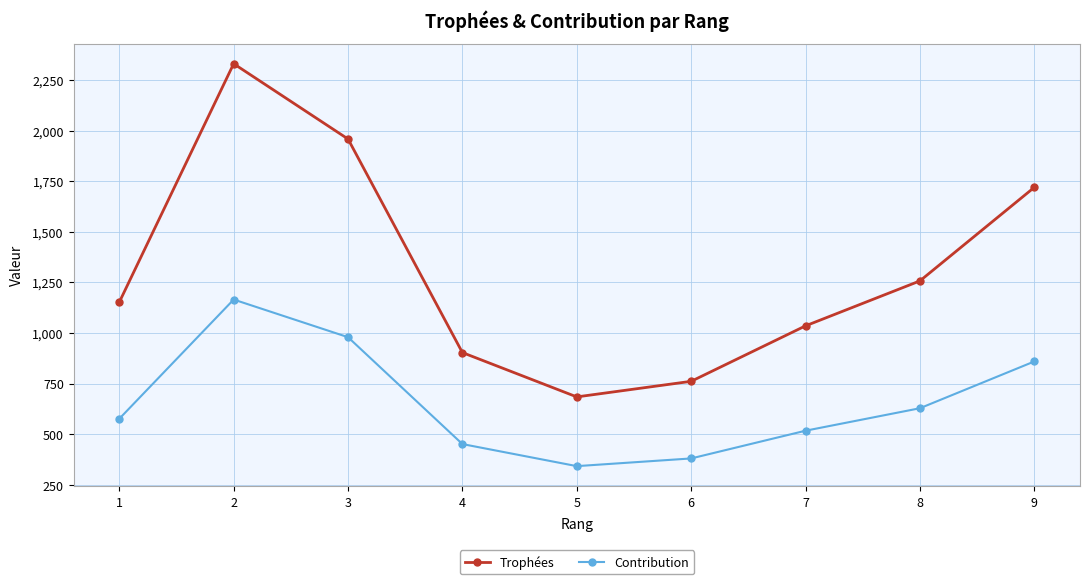

What is the maximum value for Contribution?

1165